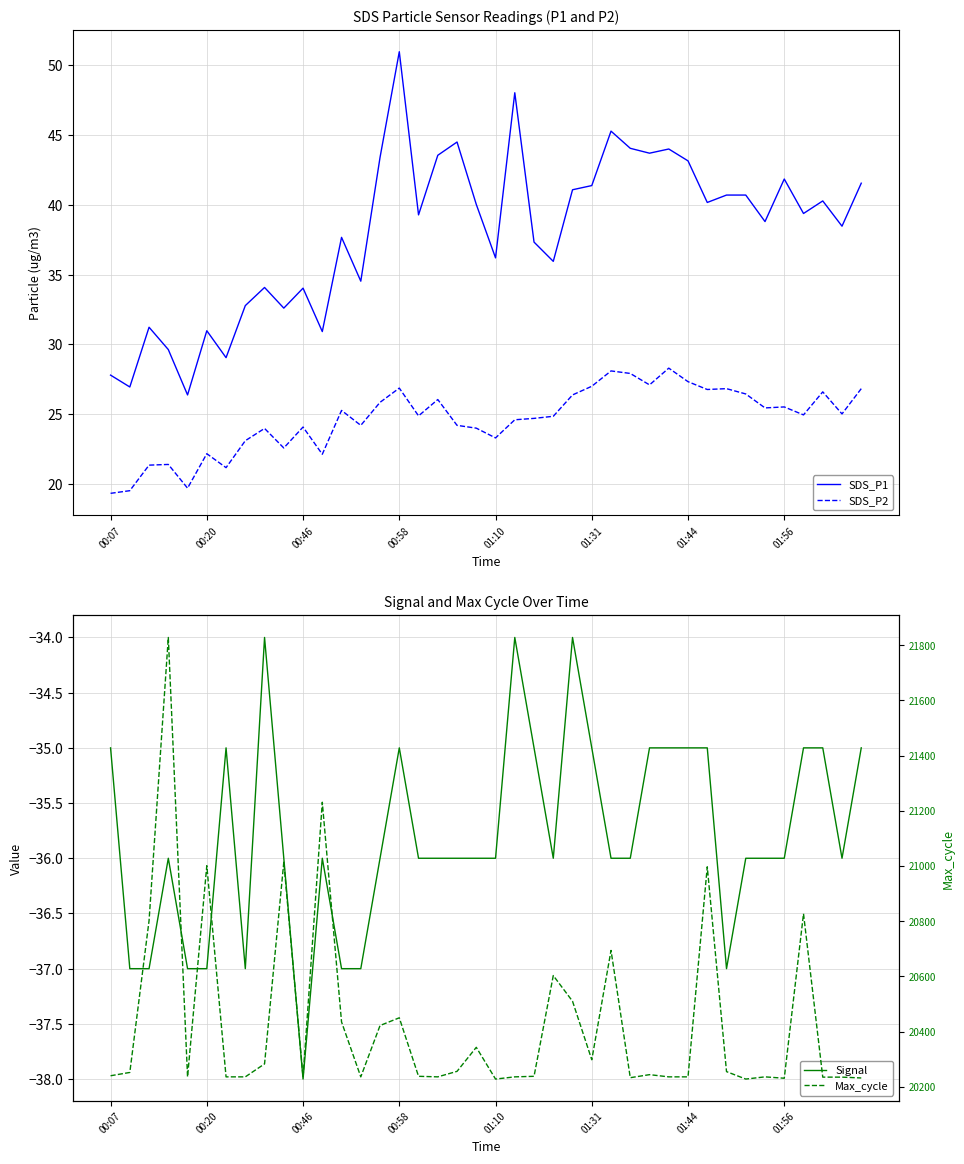

What is the maximum value for SDS_P2?

28.3